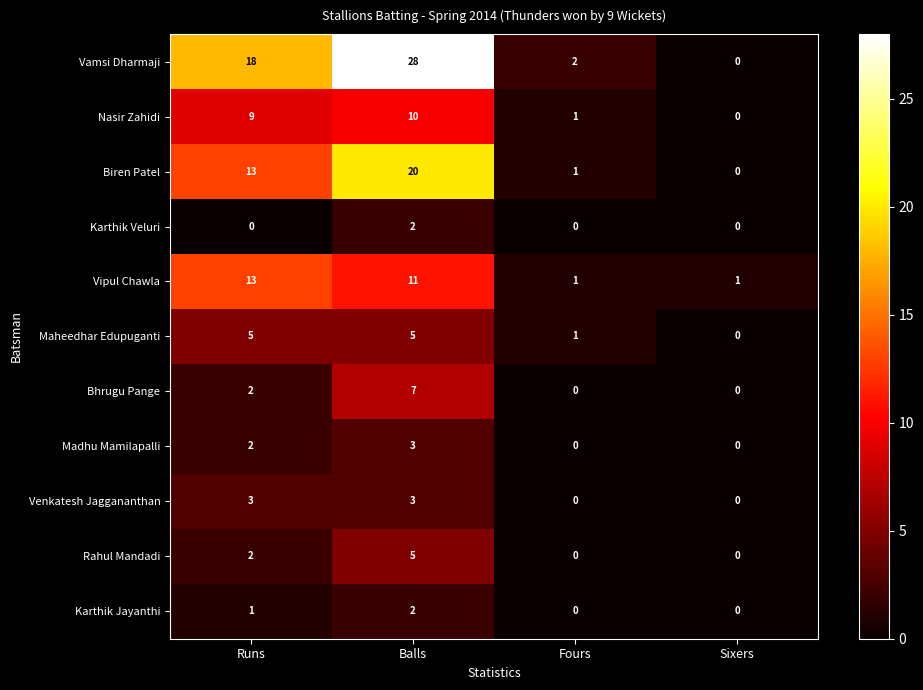

What is the total value across all series at Runs?

68